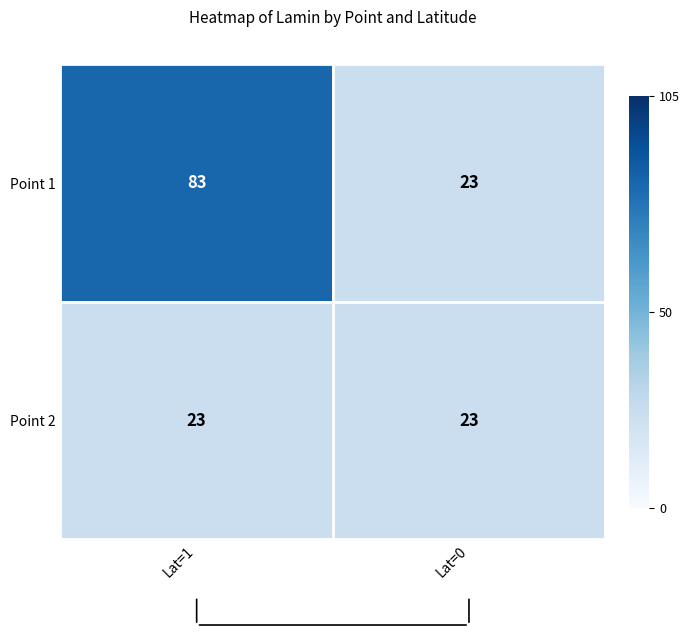

Reading right to left, transcribe all the data shown in this chart.

Point 1: 23	83
Point 2: 23	23